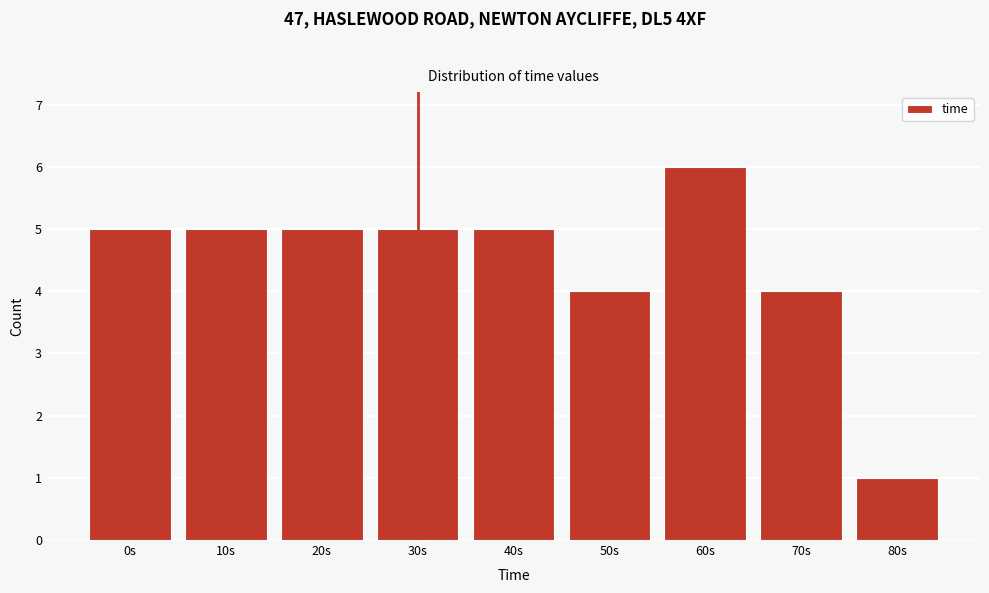

Reading left to right, what are all the values shown in this chart?

0s=5	10s=5	20s=5	30s=5	40s=5	50s=4	60s=6	70s=4	80s=1